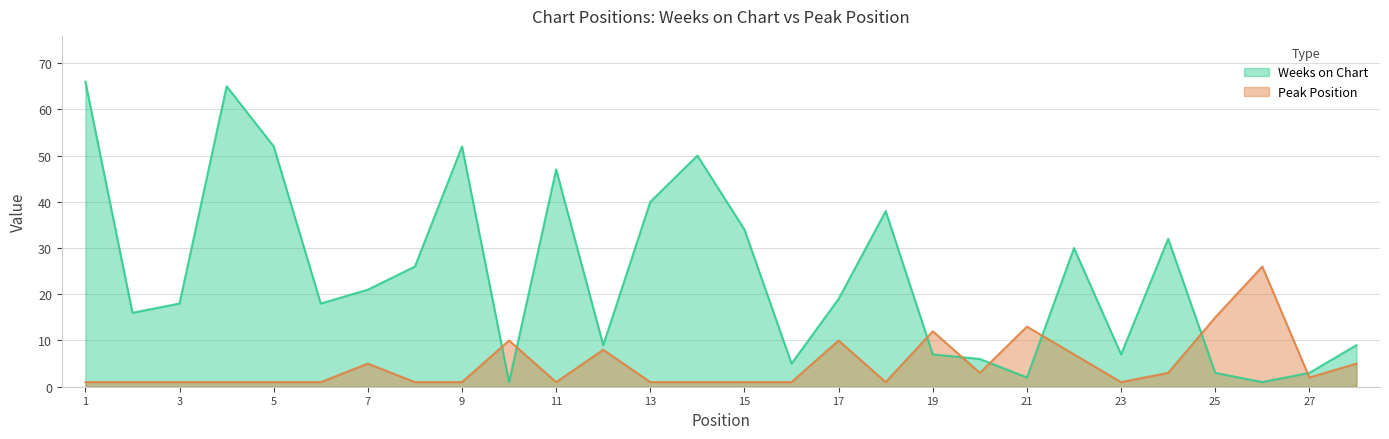

Reading left to right, list all the values displayed in this chart.

Weeks on Chart: 1=66	2=16	3=18	4=65	5=52	6=18	7=21	8=26	9=52	10=1	11=47	12=9	13=40	14=50	15=34	16=5	17=19	18=38	19=7	20=6	21=2	22=30	23=7	24=32	25=3	26=1	27=3	28=9
Peak Position: 1=1	2=1	3=1	4=1	5=1	6=1	7=5	8=1	9=1	10=10	11=1	12=8	13=1	14=1	15=1	16=1	17=10	18=1	19=12	20=3	21=13	22=7	23=1	24=3	25=15	26=26	27=2	28=5